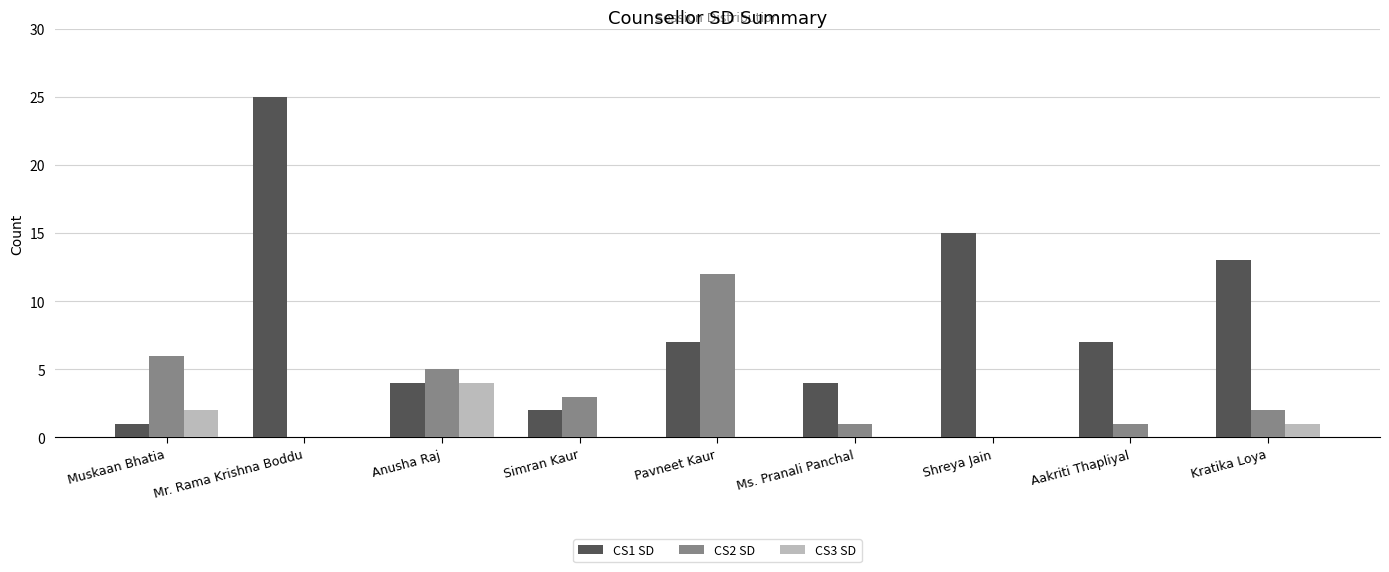

Count the number of categories in the chart.

9